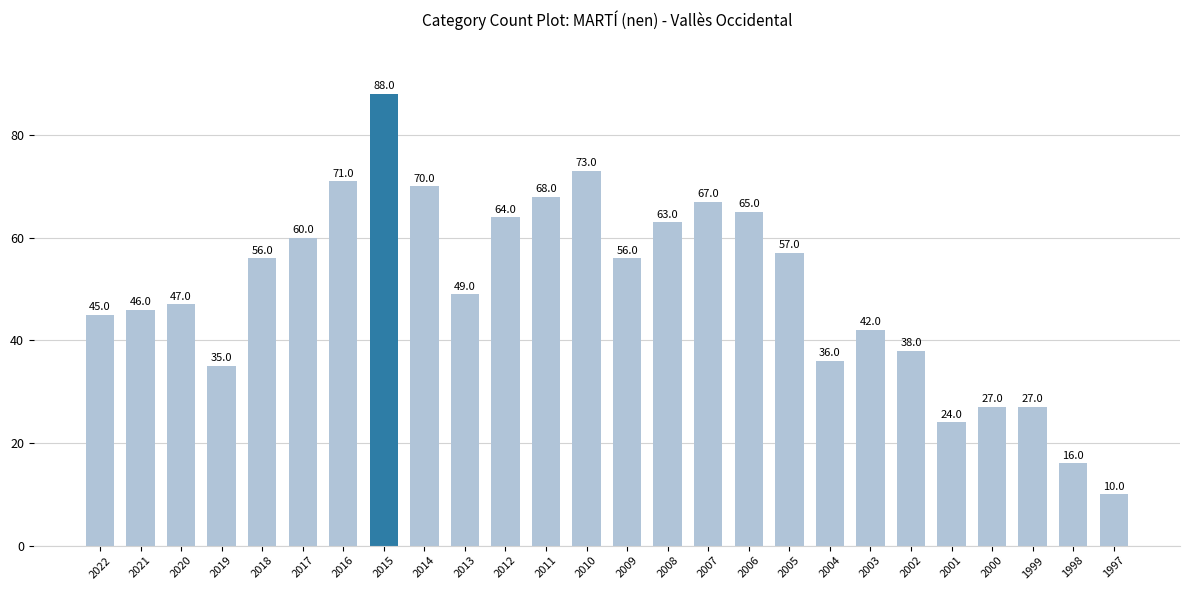

What is the value of the 9th bar from the left?

70